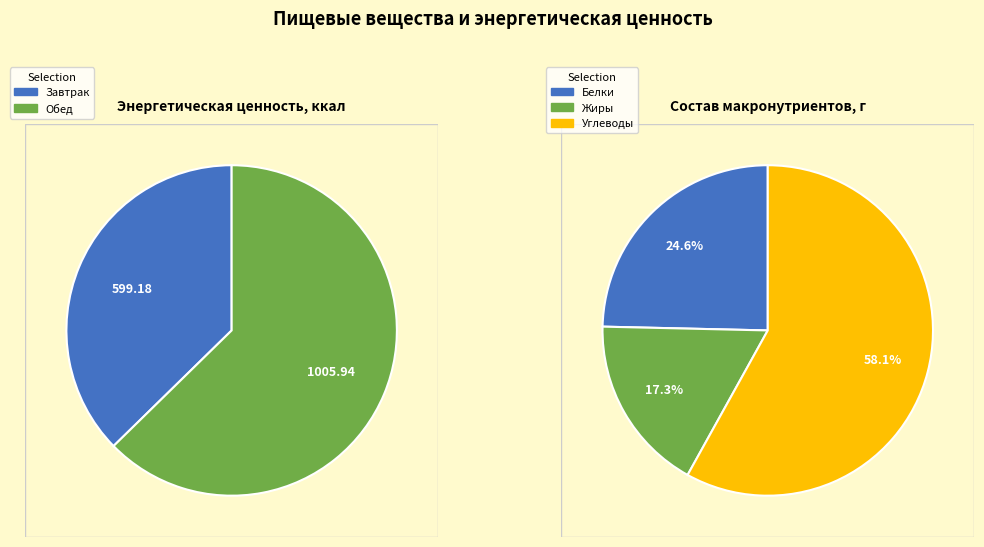

To the nearest percent, what portion does Завтрак represent?

37%